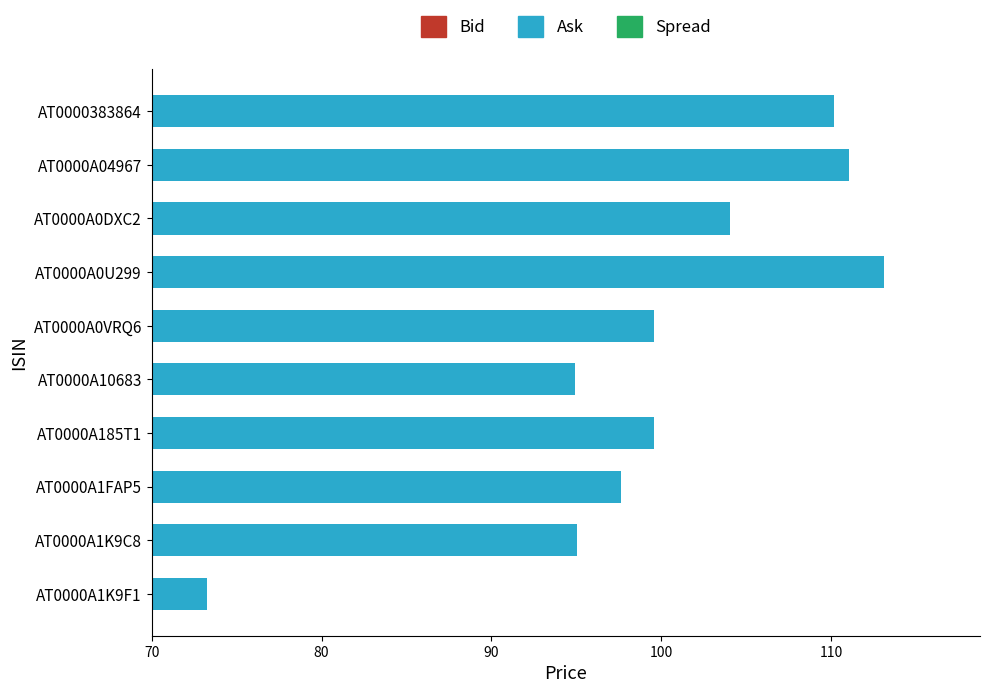

How many values exceed 99?

6